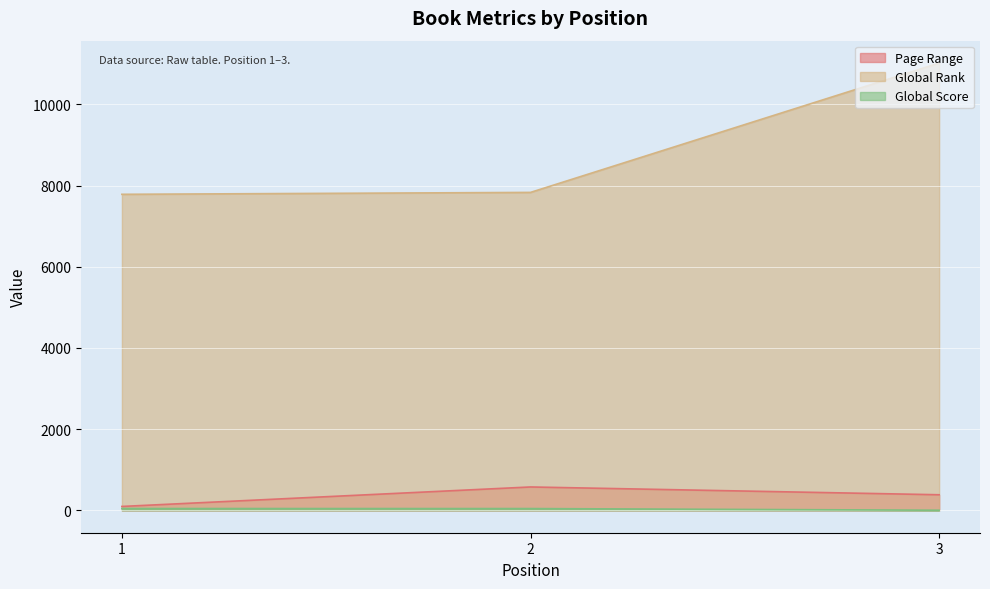

Count the Page Range values in the range 96 to 576.

3